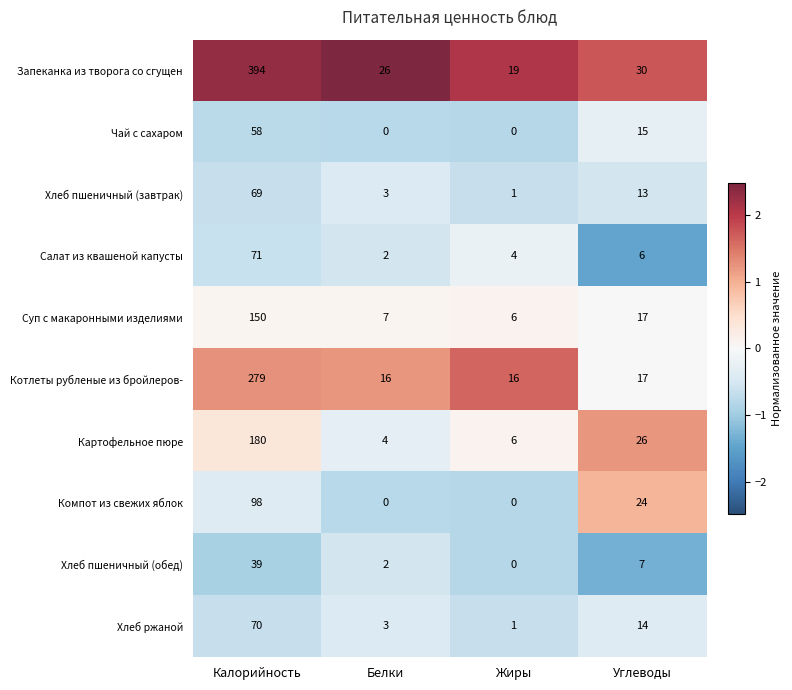

Which series has the largest total across all categories?

Запеканка из творога со сгущен